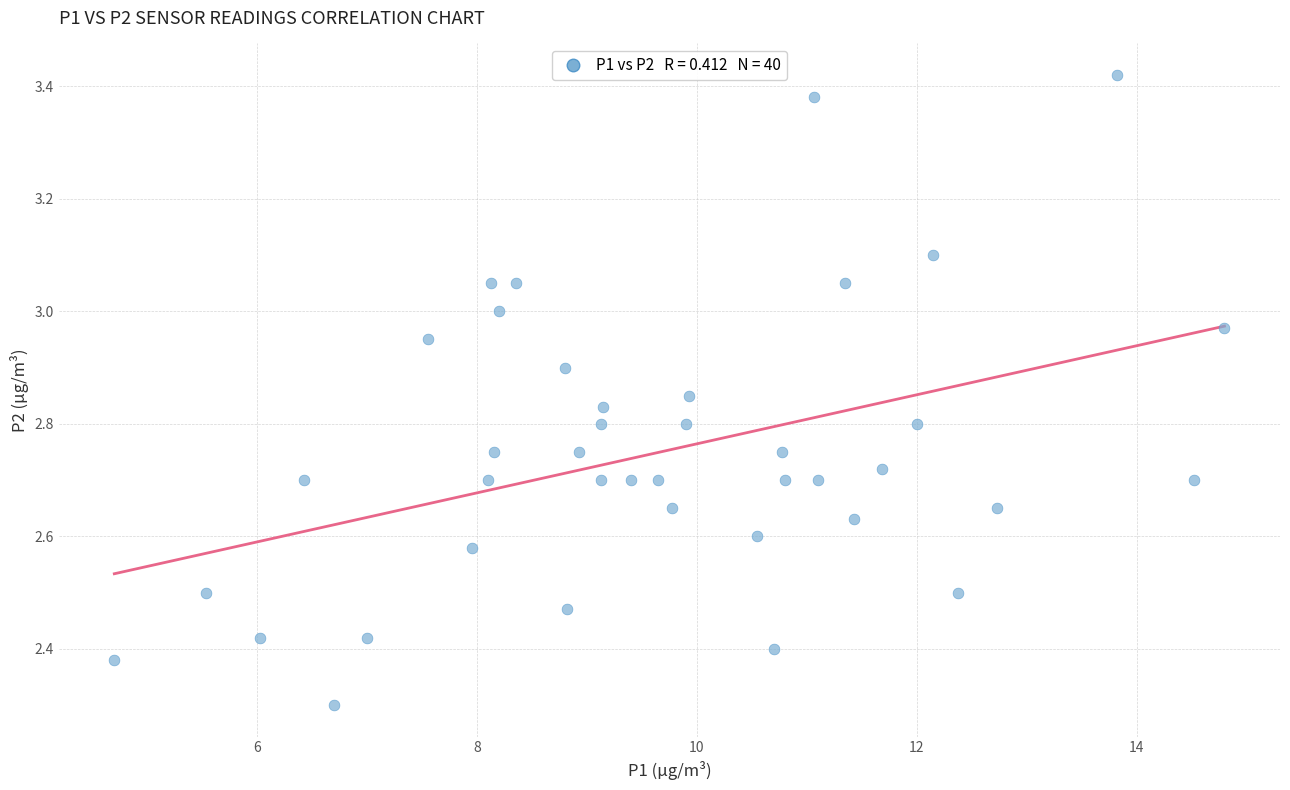

What Y value in the scatter plot is closest to 2?

2.3